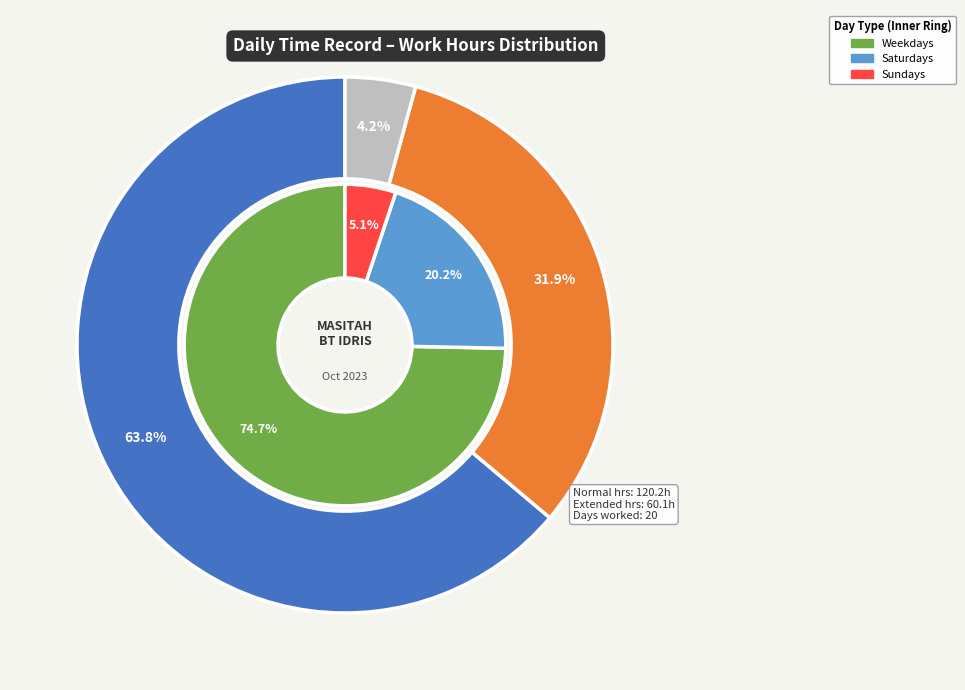

How much of the chart is everything except 21-Sat?

95.6%